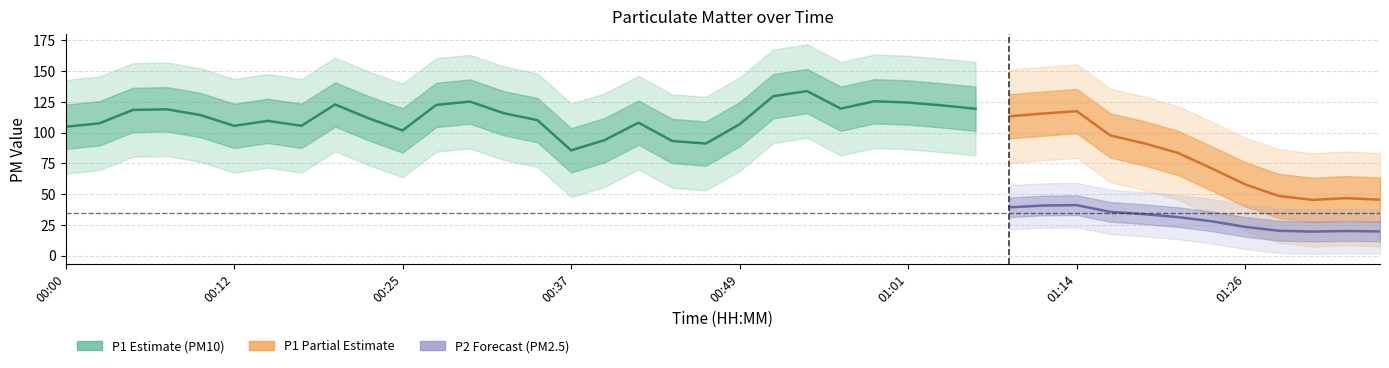

True or false: P1 has more than 1 interior local peaks.

True